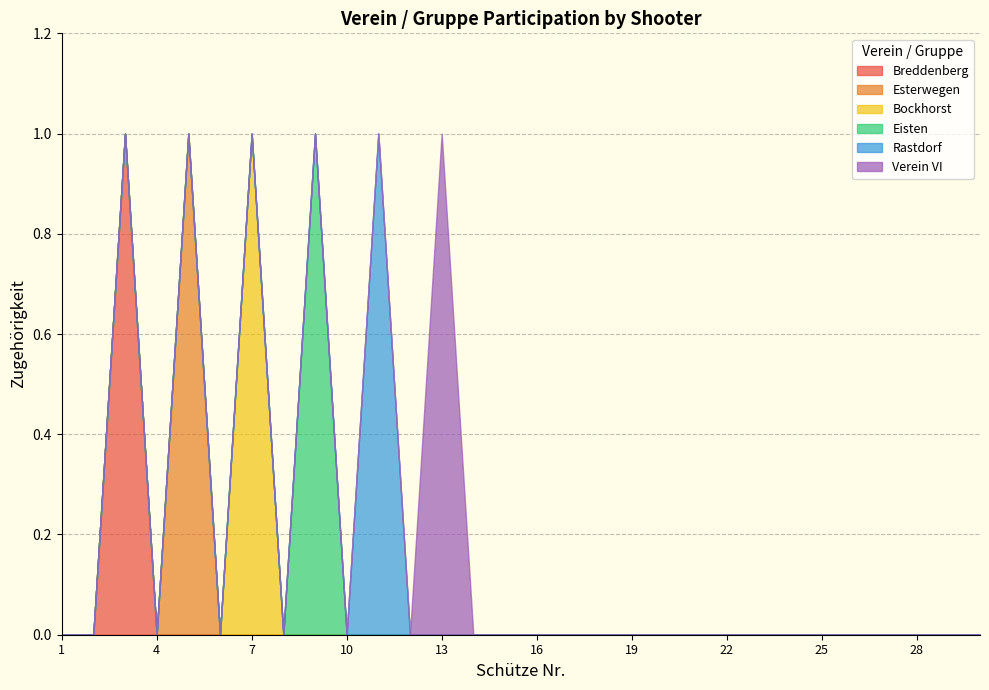

Which label corresponds to the largest value in the chart?

3